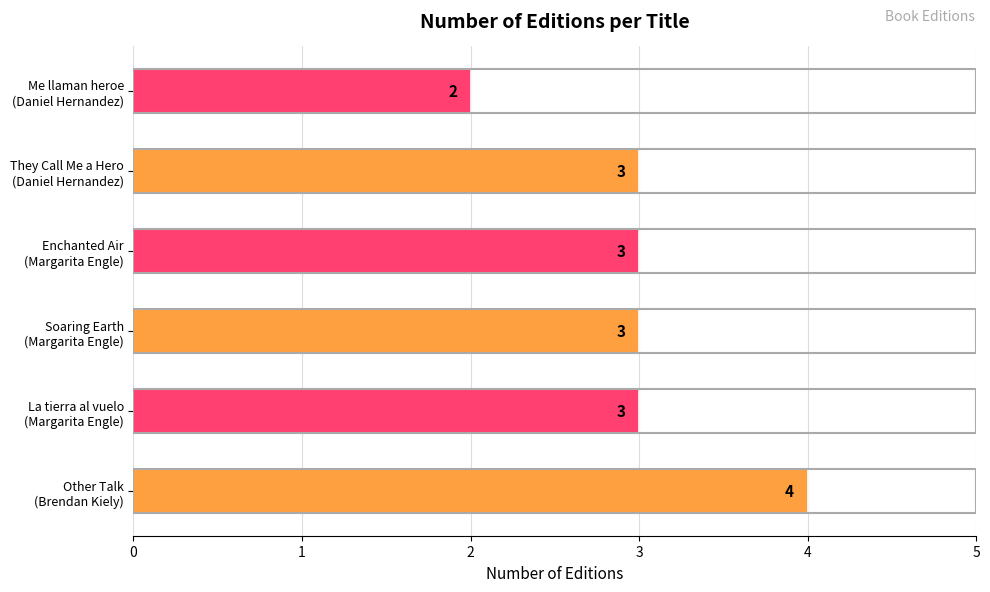

What is the sum of all values?

18